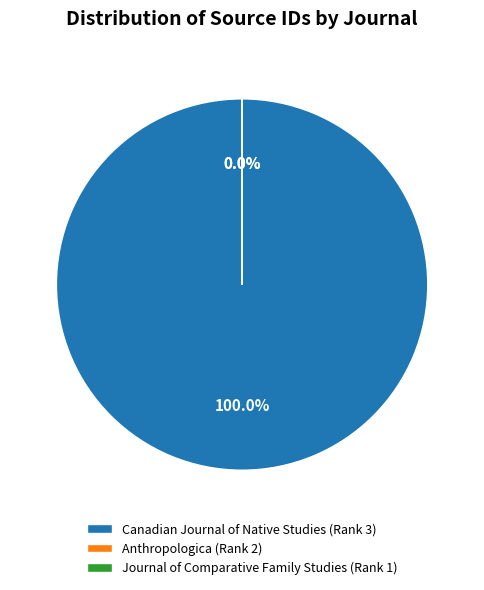

To the nearest percent, what is the average slice percentage?

33%